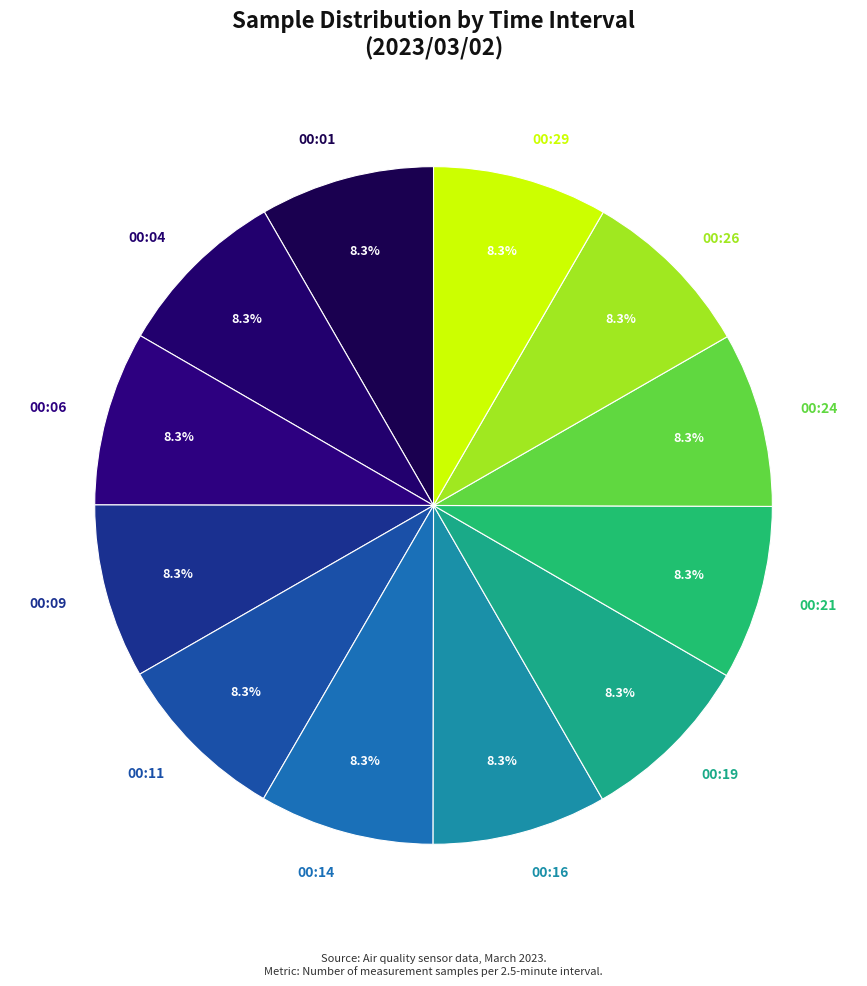

Does 00:29 represent more than half of the total?

No